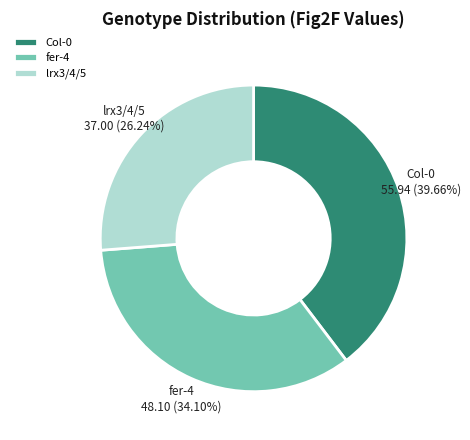

Does any single category account for the majority?

No